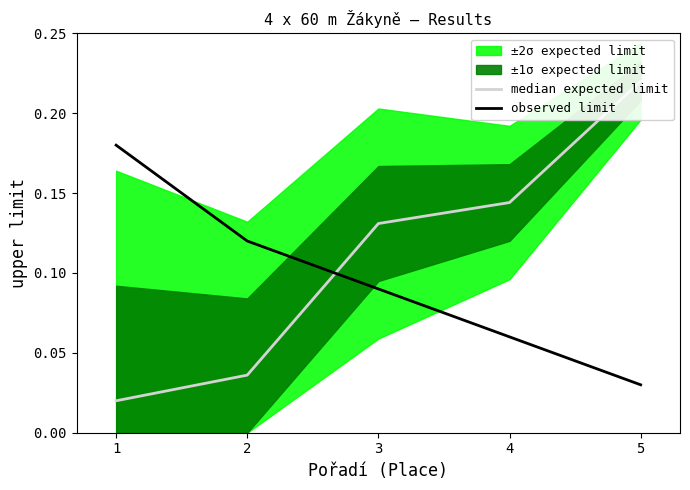

Which category has the lowest value in the observed limit series?

5